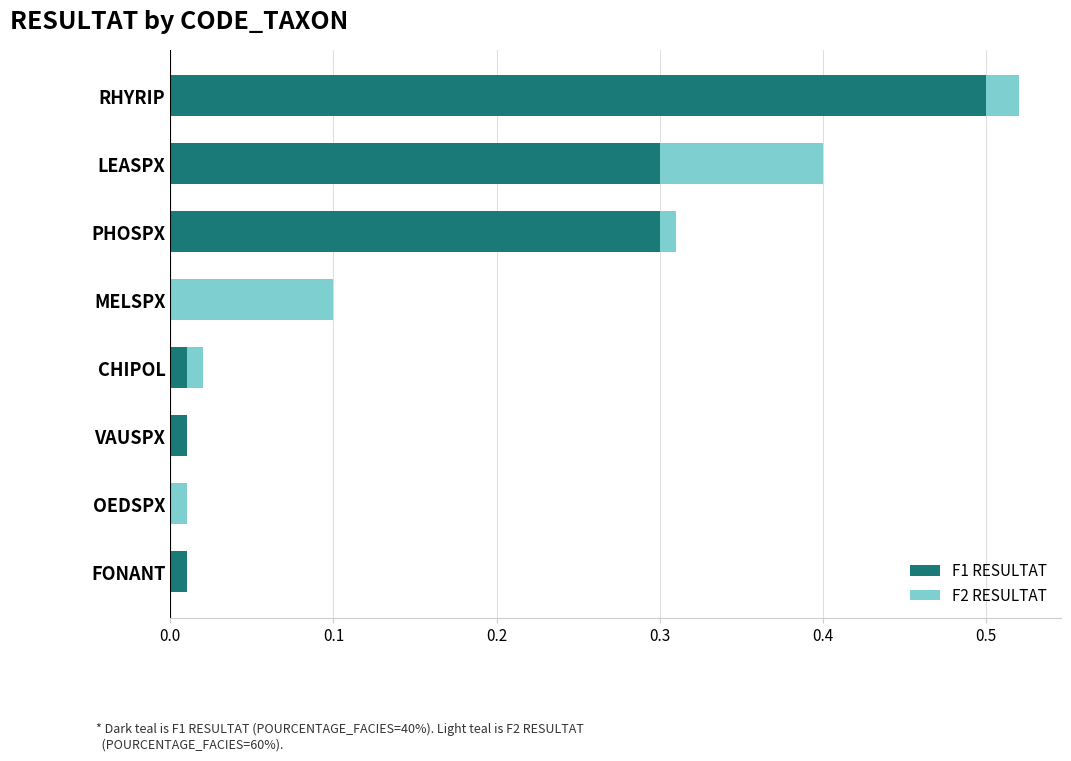

True or false: F1 RESULTAT has a value of 0.0 at MELSPX.

True